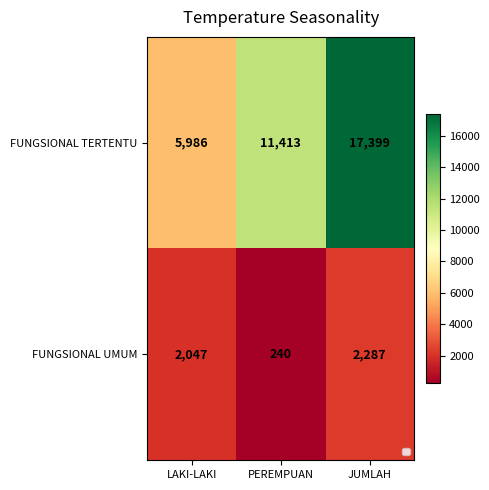

The FUNGSIONAL TERTENTU series shows 7240 at JUMLAH. True or false?

False